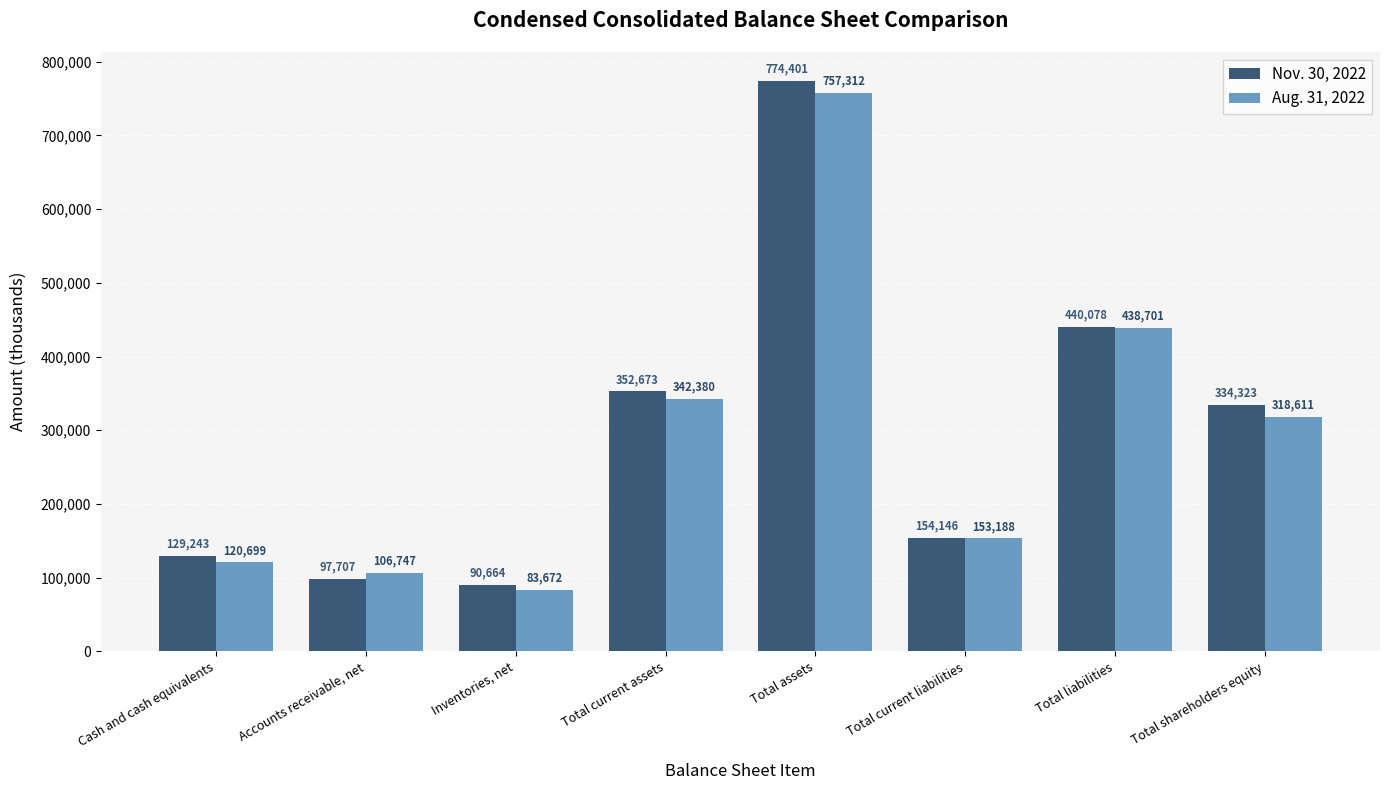

What is the average value of the Nov. 30, 2022 series?

296654